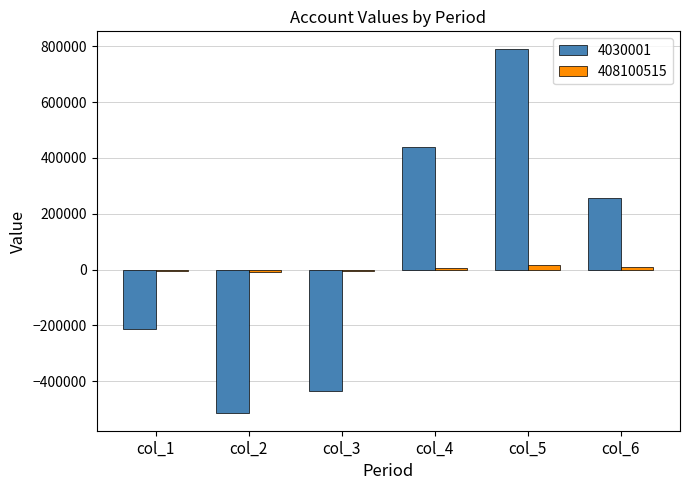

At which label does 4030001 reach its peak?

col_5